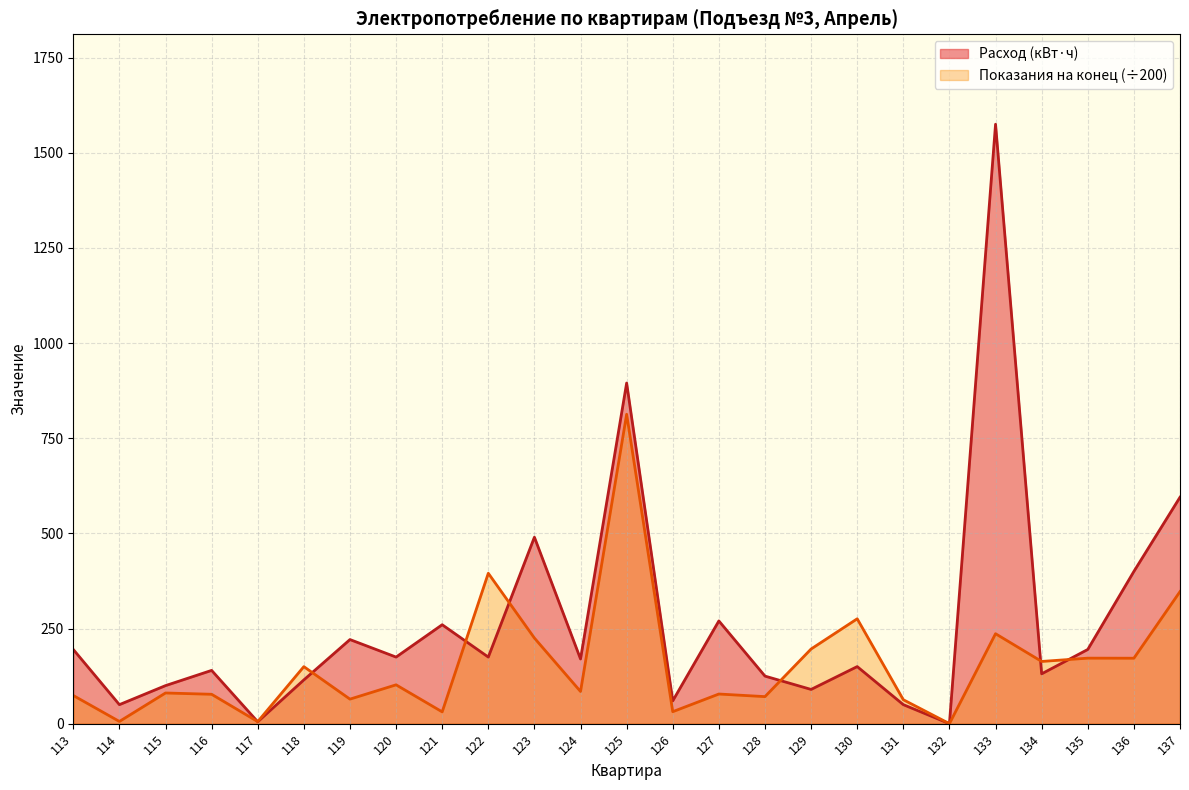

What is the difference between the Расход (кВт·ч) values at 129 and 126?

30.0